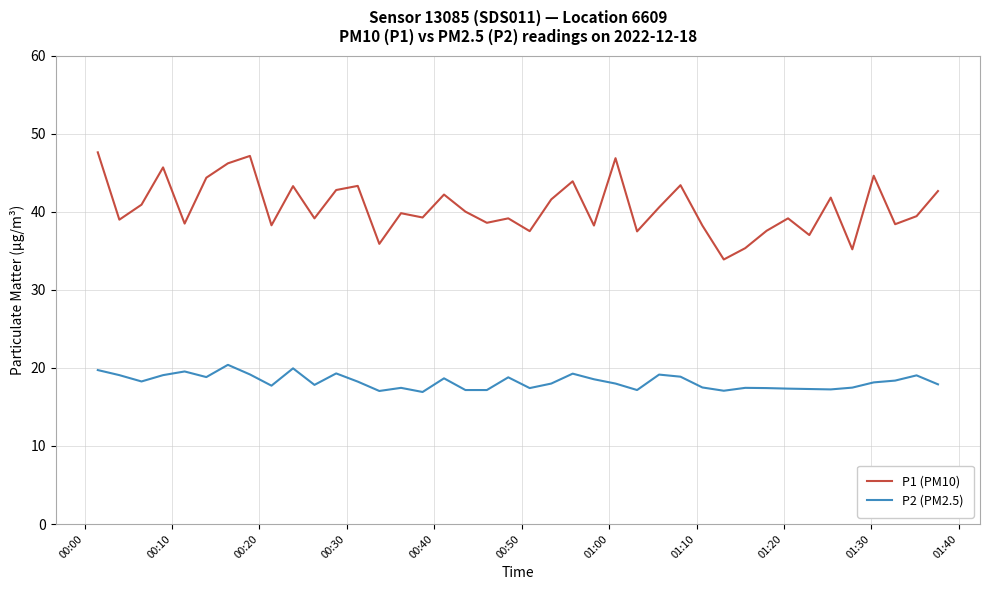

List the series in order of their overall mean, lowest first.

P2 (PM2.5), P1 (PM10)